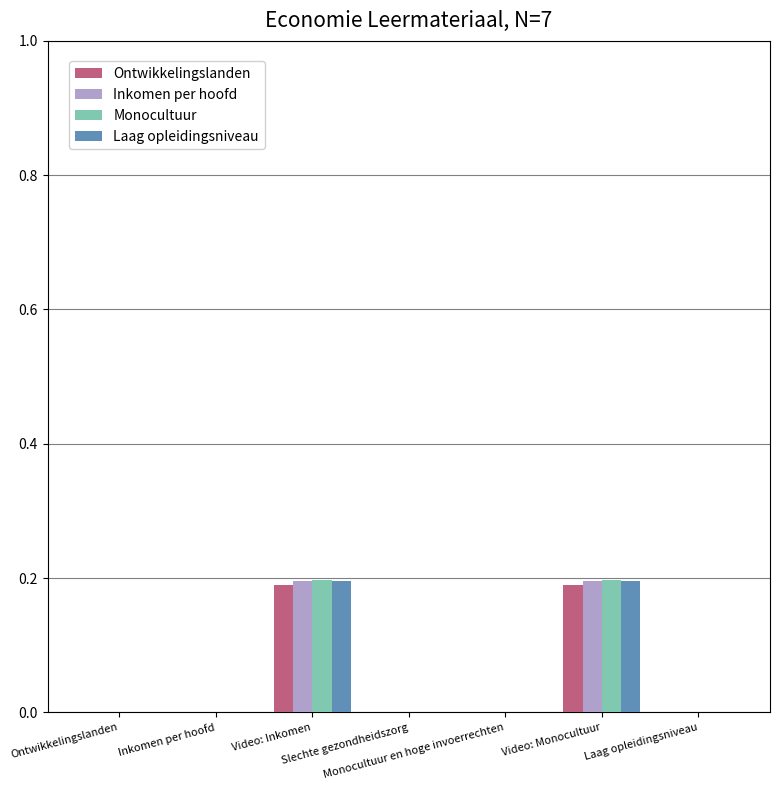

What is the average value of the Ontwikkelingslanden series?

0.1